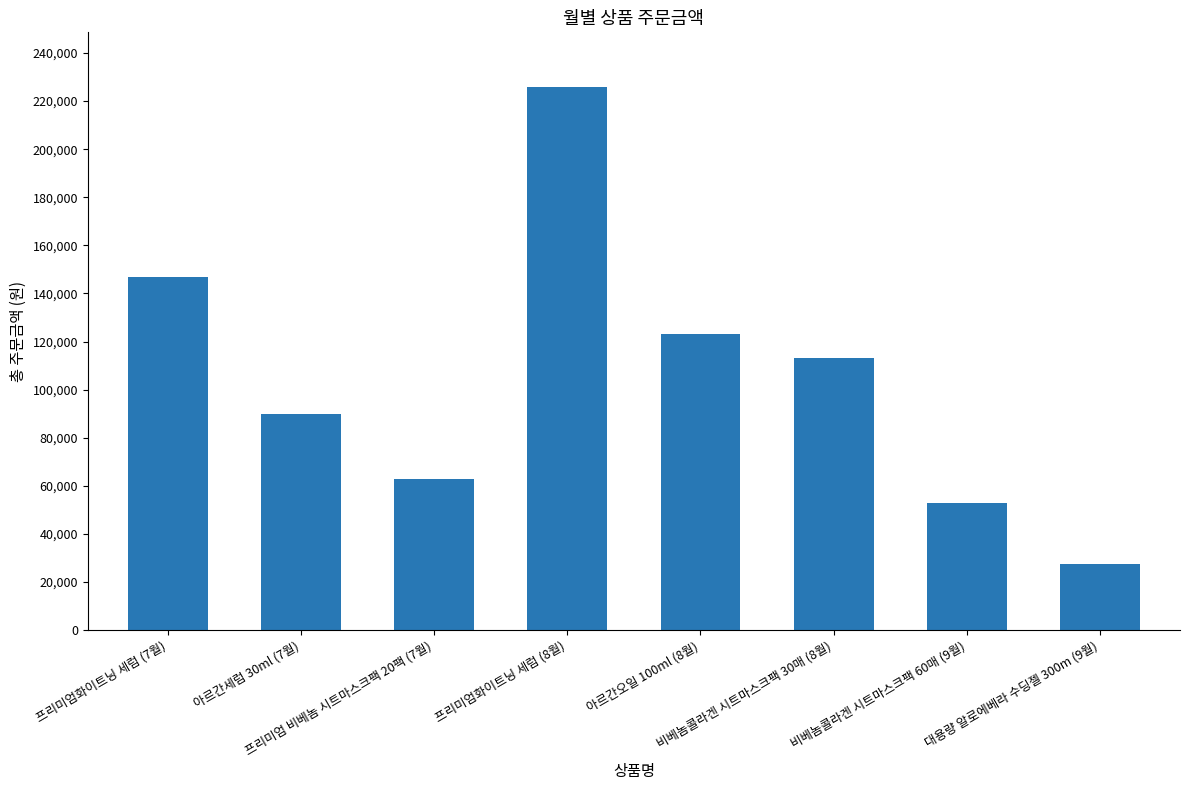

Between 아르간세럼 30ml (7월) and 대용량 알로에베라 수딩젤 300m (9월), which is larger?

아르간세럼 30ml (7월)